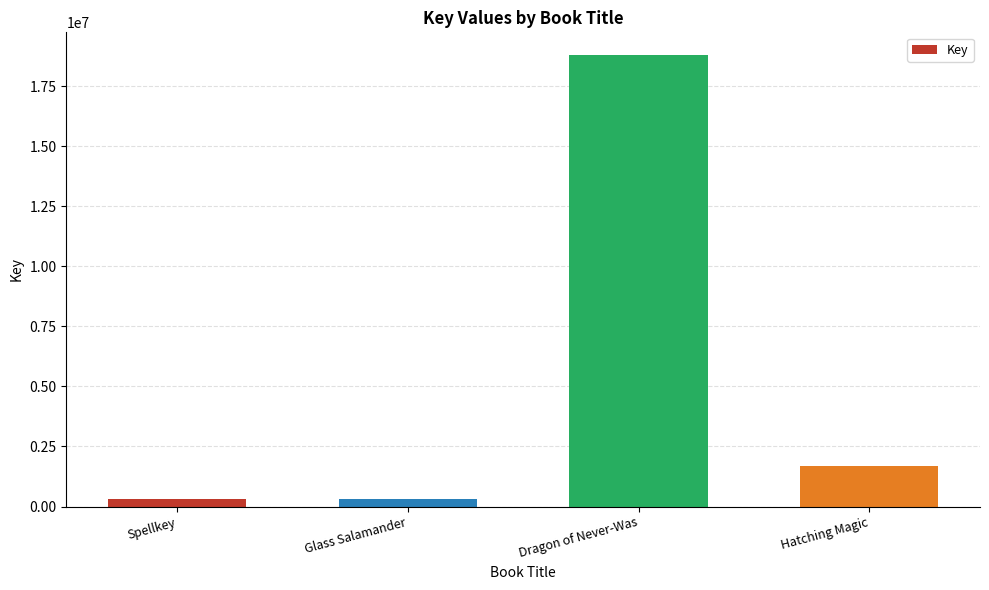

What is the change in value from Dragon of Never-Was to Hatching Magic?

-17114512